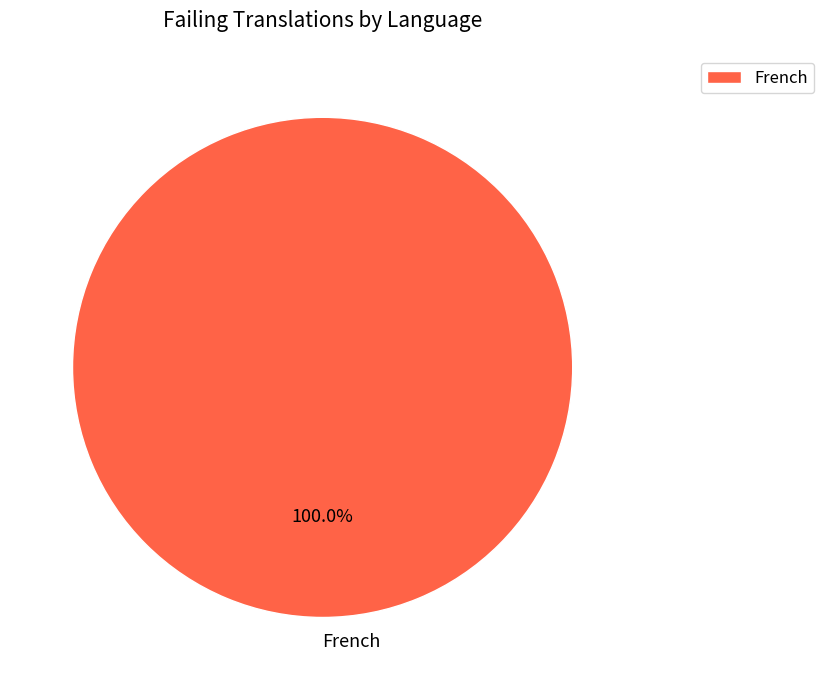

Rank the categories by value from lowest to highest.

French